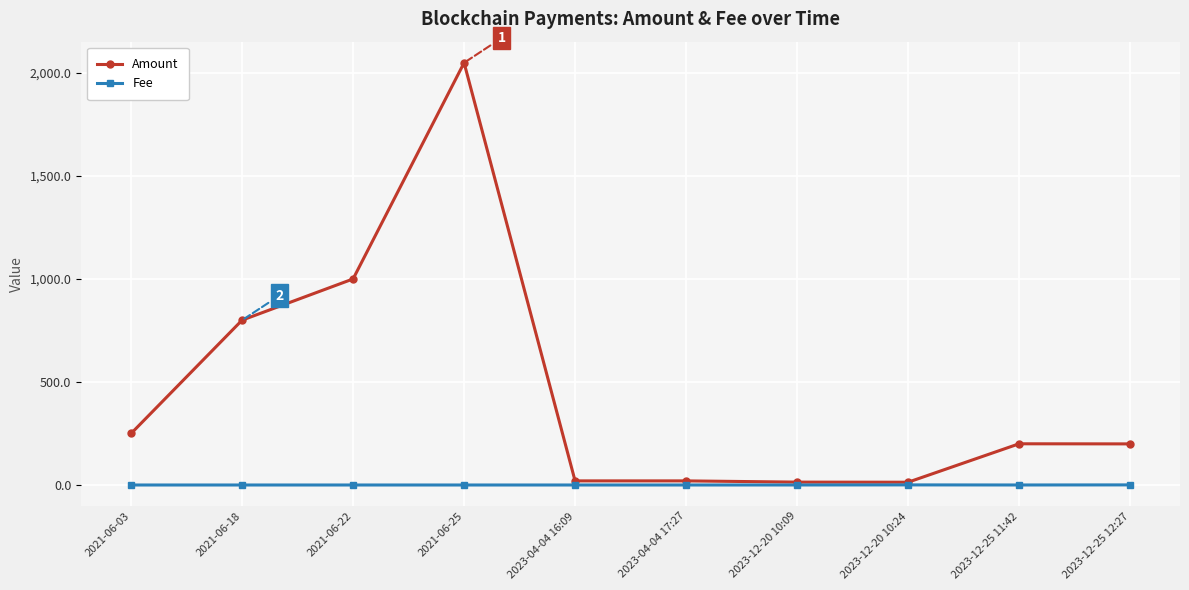

What is the highest value of the Amount series?

2049.0